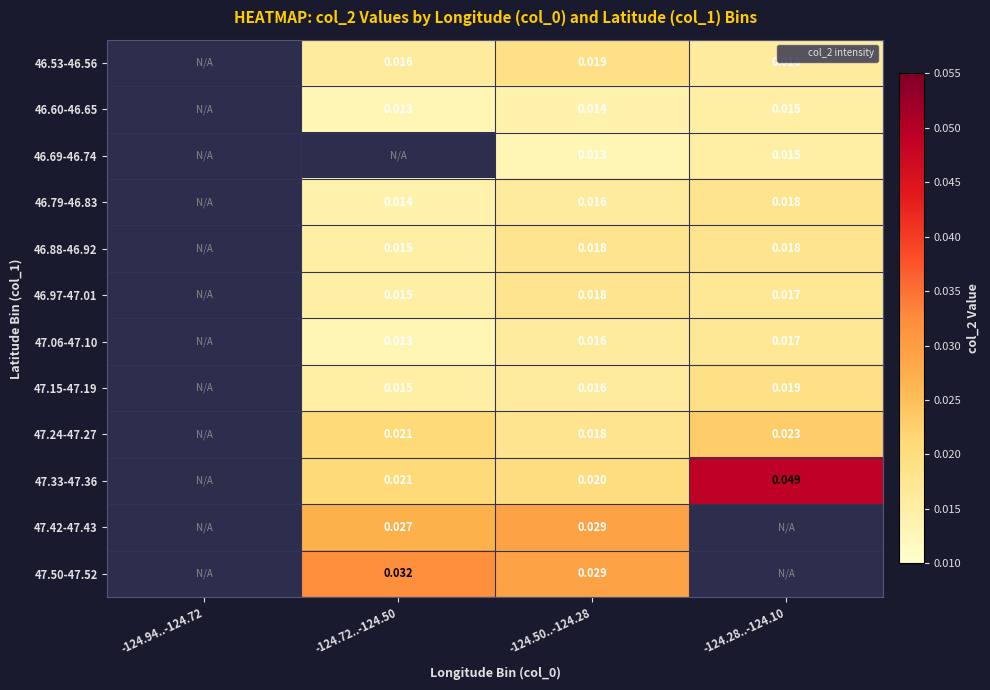

Is the value of 47.50-47.52 at -124.72..-124.50 greater than the value of 46.60-46.65 at -124.72..-124.50?

Yes